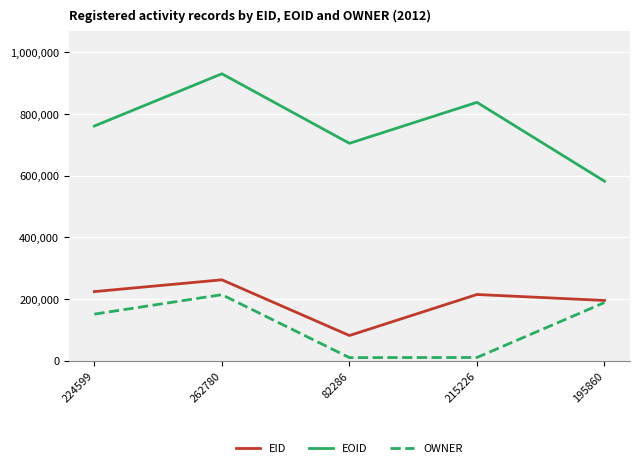

Rank the categories by EOID value from highest to lowest.

262780, 215226, 224599, 82286, 195860